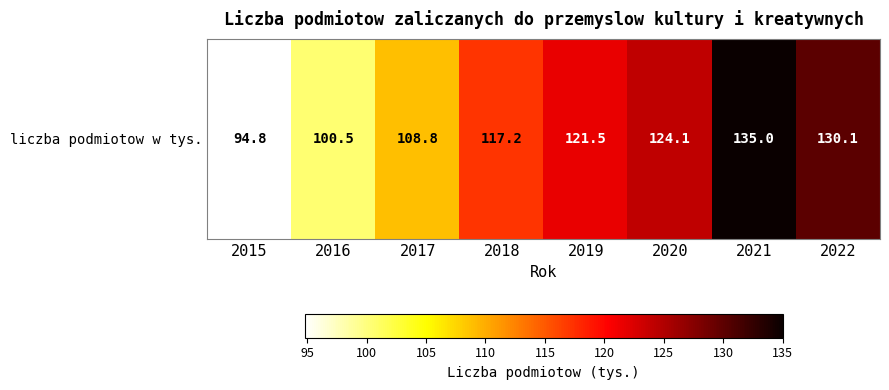

List the labels in order of value, largest first.

2021, 2022, 2020, 2019, 2018, 2017, 2016, 2015